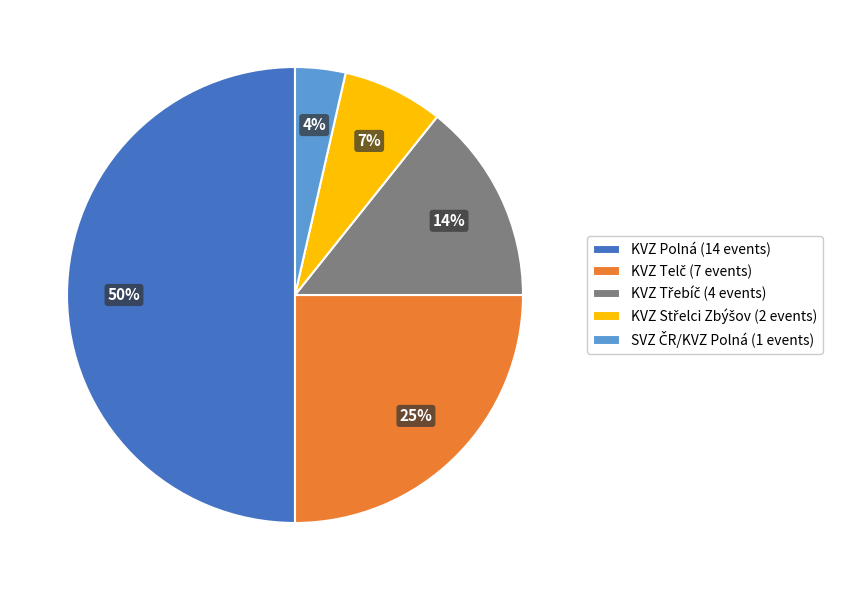

To the nearest percent, what percentage of the pie is KVZ Polná (14 events)?

50%